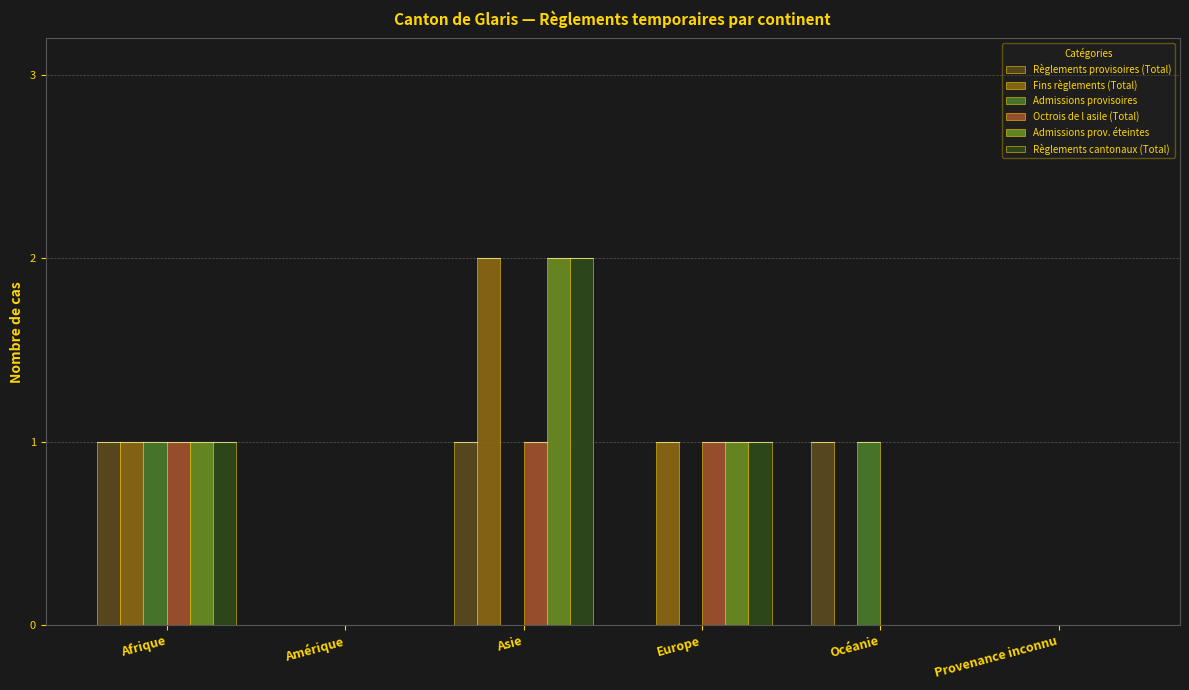

List the series in order of their peak value, lowest first.

Règlements provisoires (Total), Admissions provisoires, Octrois de l asile (Total), Fins règlements (Total), Admissions prov. éteintes, Règlements cantonaux (Total)